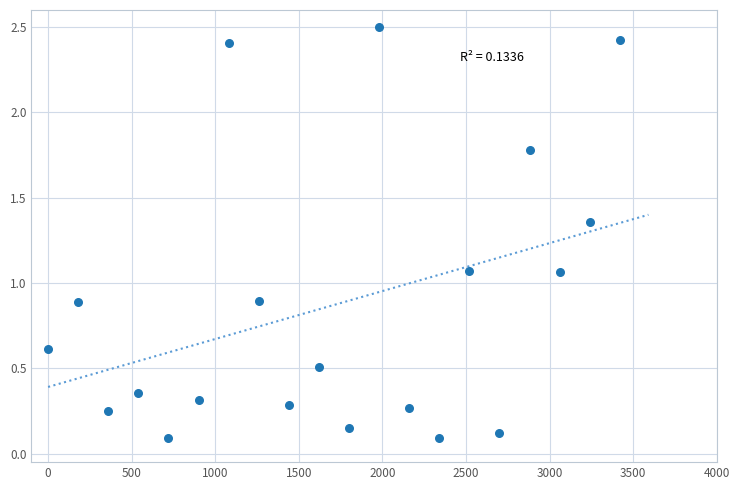

What is the range of Y values (max minus min)?

2.4